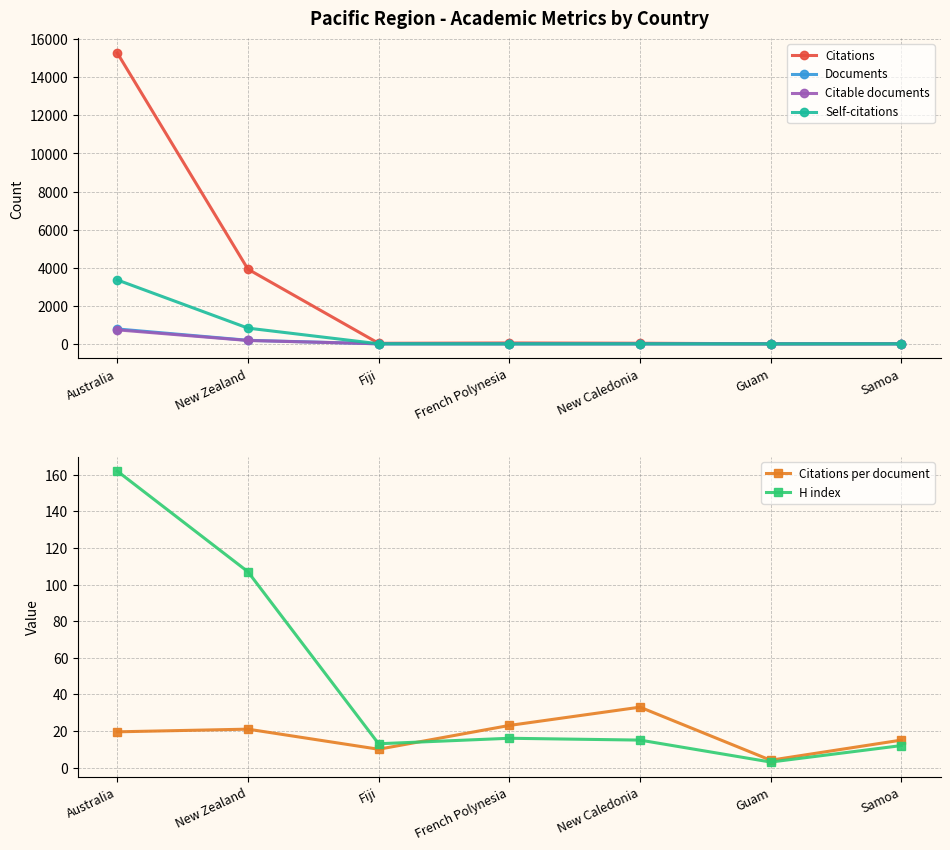

What is the label of the 1st point from the left?

Australia